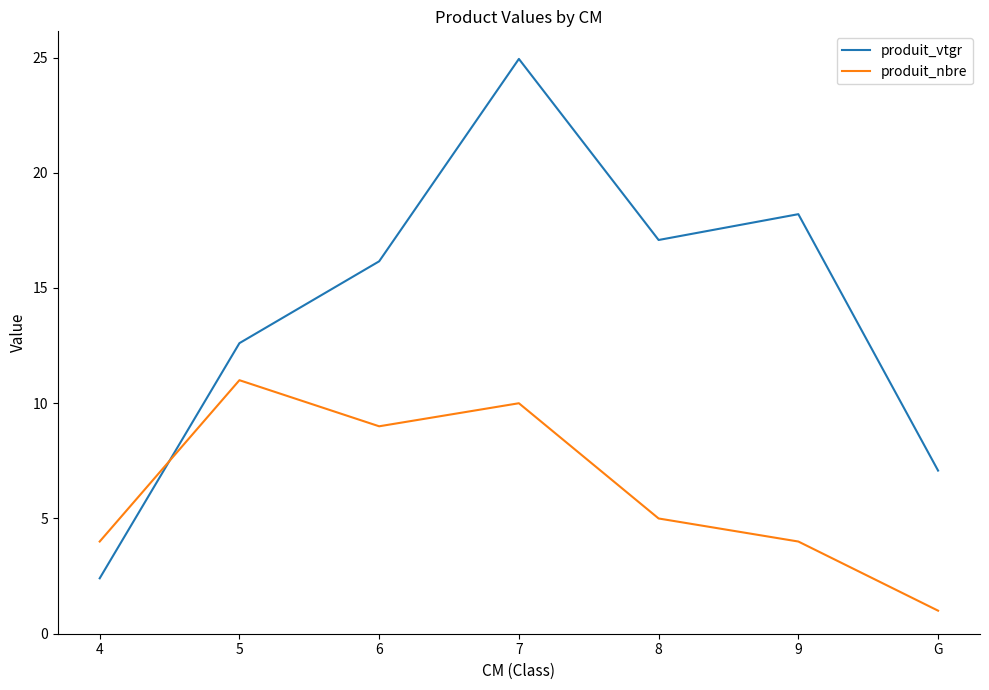

At how many categories does at least one series exceed 2?

7